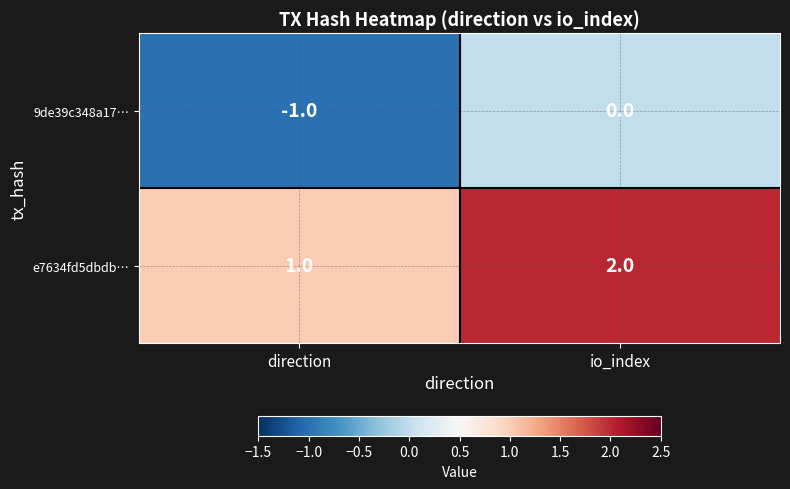

At which category does the chart reach its peak across all series?

io_index